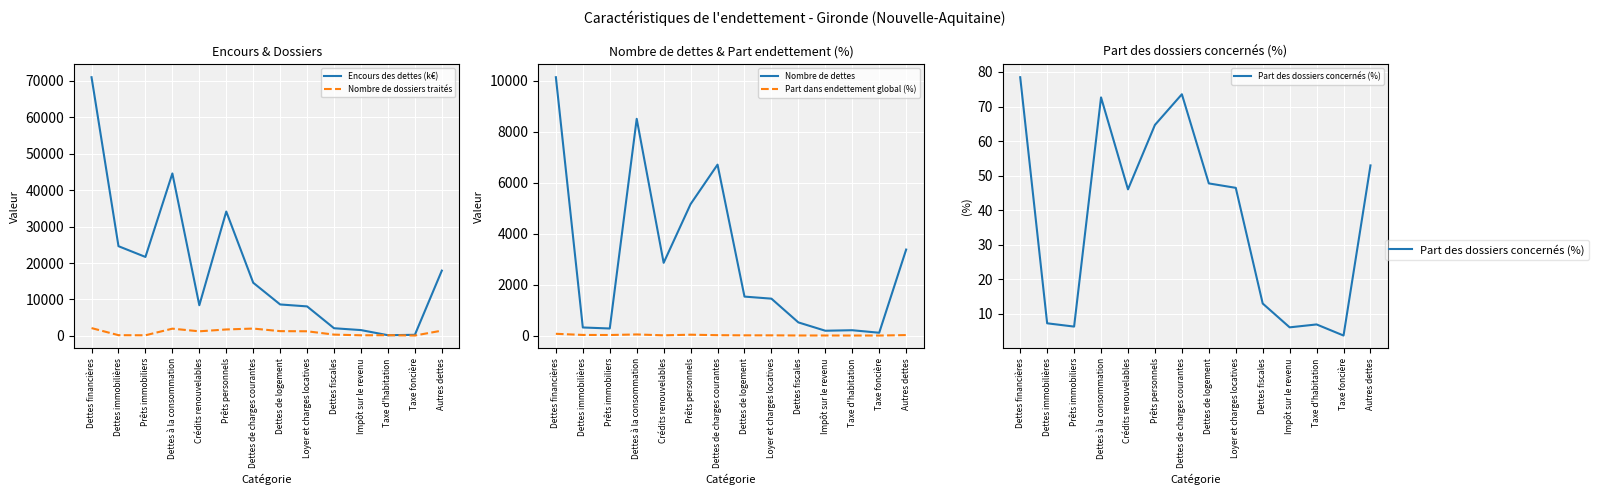

At how many categories does at least one series exceed 46804?

1